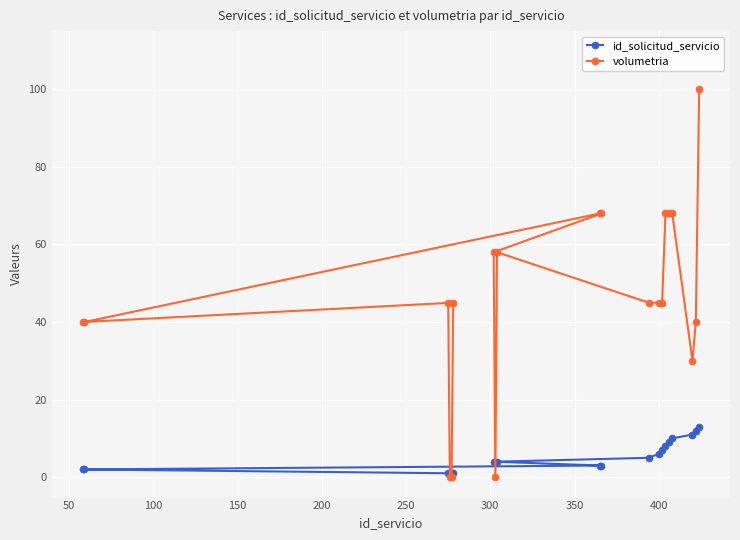

What is the value of the id_solicitud_servicio point at the 13th from the left?

6